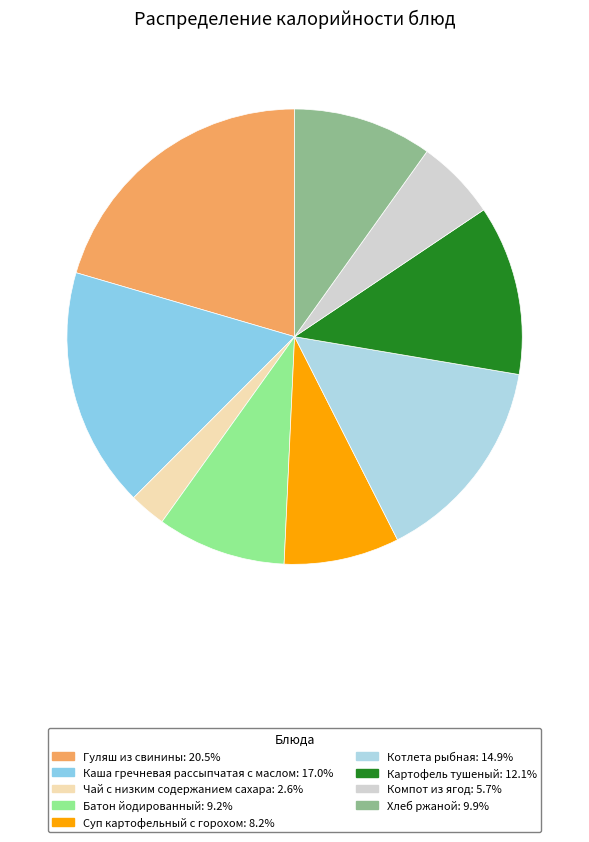

Approximately how many times larger is the value at Суп картофельный с горохом compared to Чай с низким содержанием сахара?

3.2